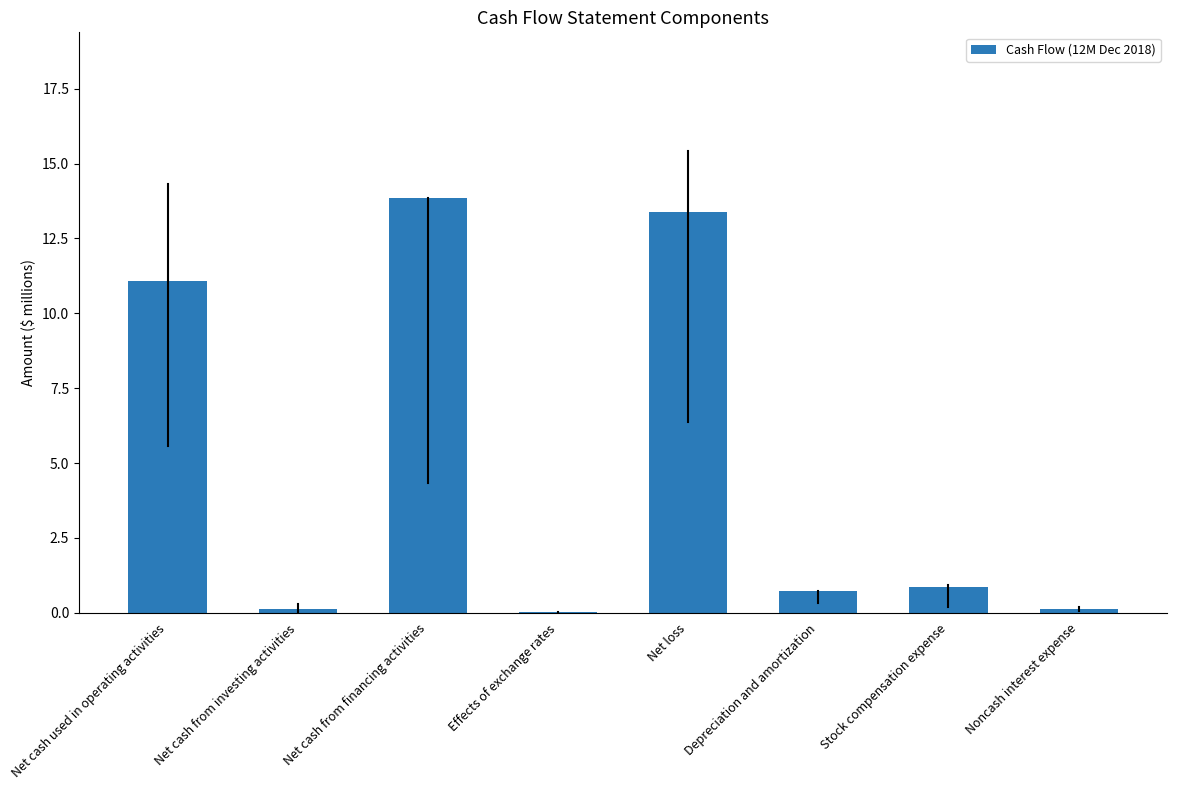

Which category has the highest value across all series?

Net cash from financing activities